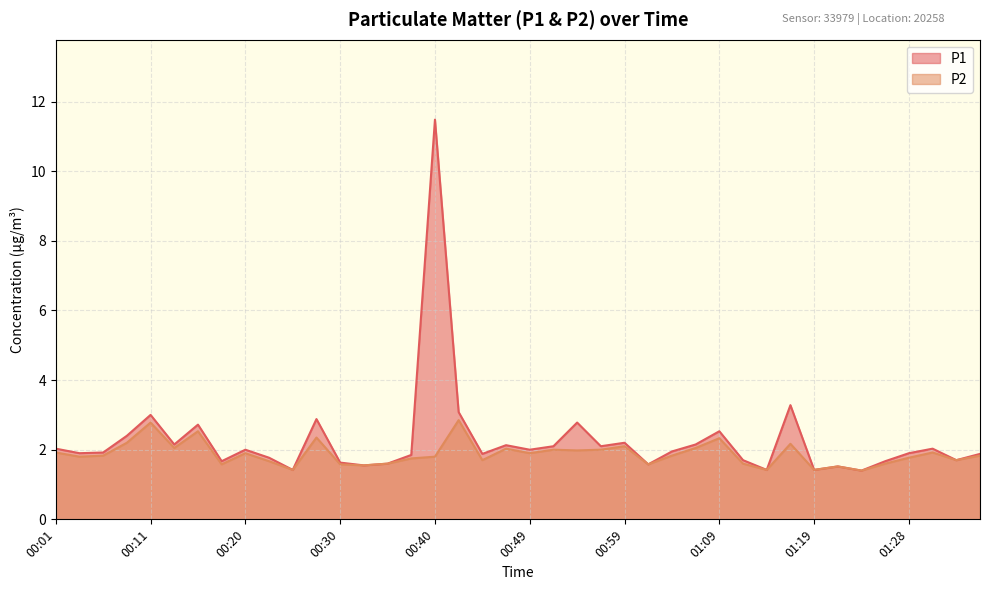

True or false: P2 and P1 intersect in this chart.

False